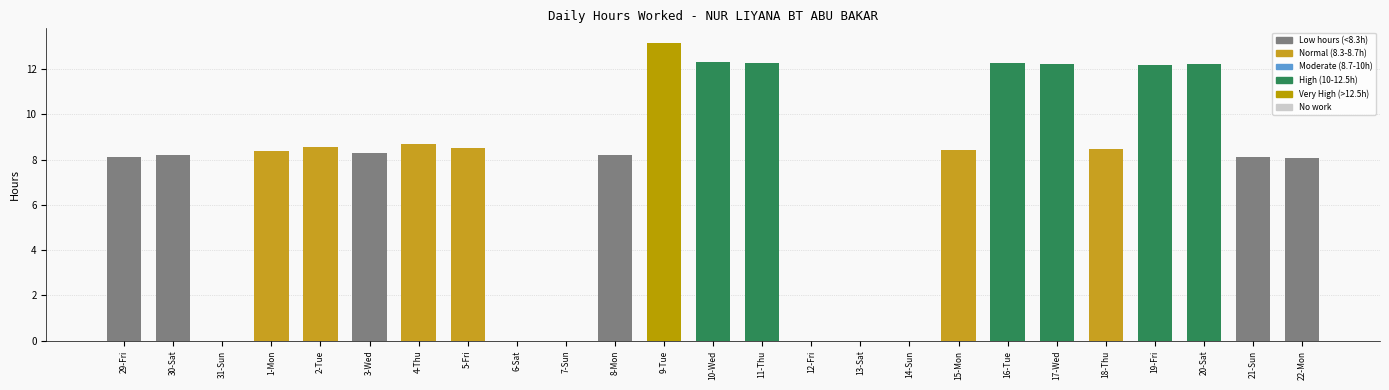

Which label corresponds to the largest value in the chart?

9-Tue